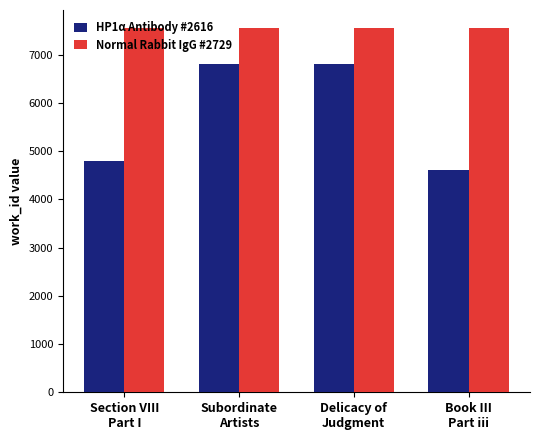

What are all the series names shown in the legend?

HP1α Antibody #2616, Normal Rabbit IgG #2729